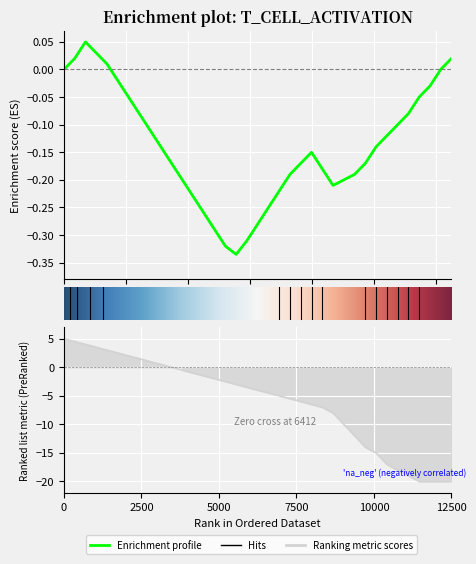

Is this an area chart (filled region under the line)?

No